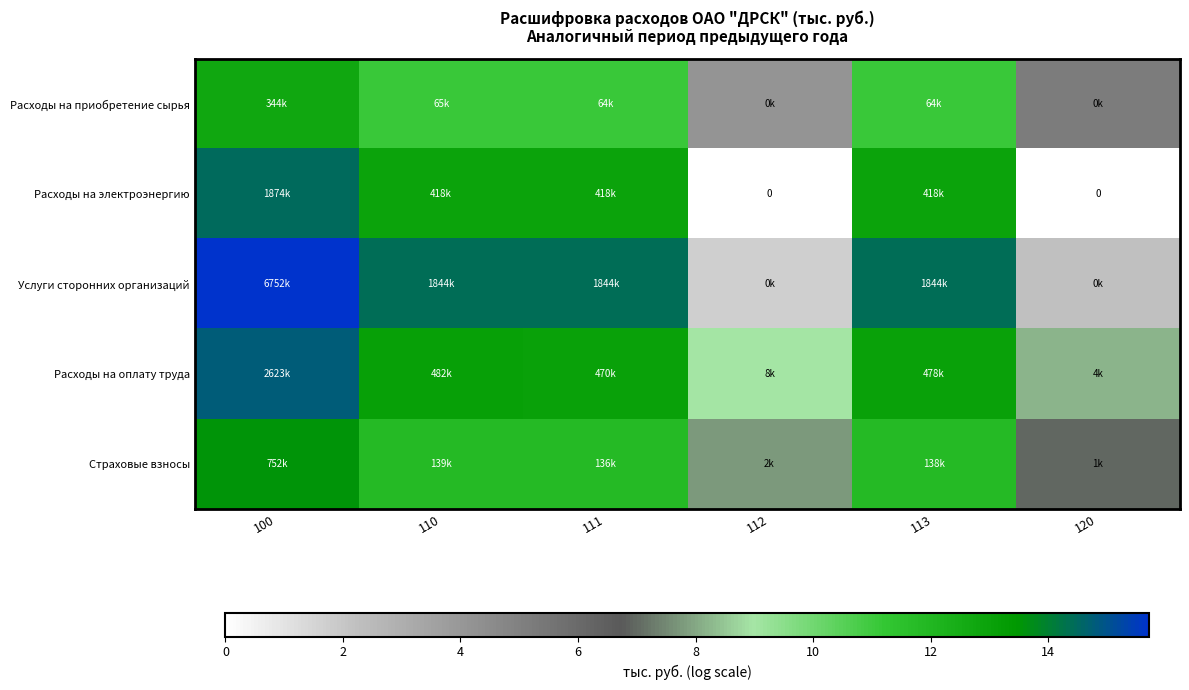

At how many categories does at least one series exceed 0?

6